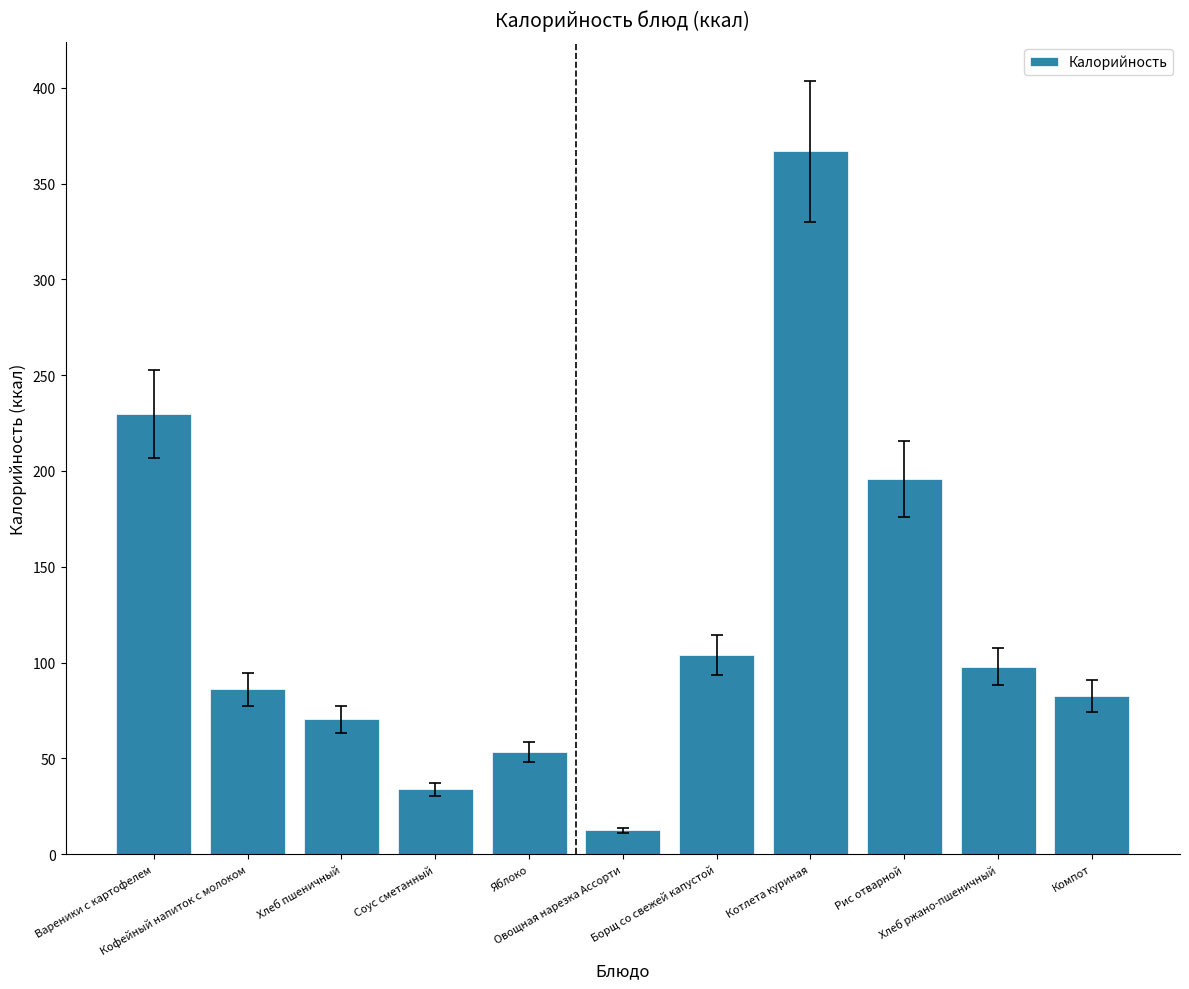

What is the label of the 2nd bar from the right?

Хлеб ржано-пшеничный